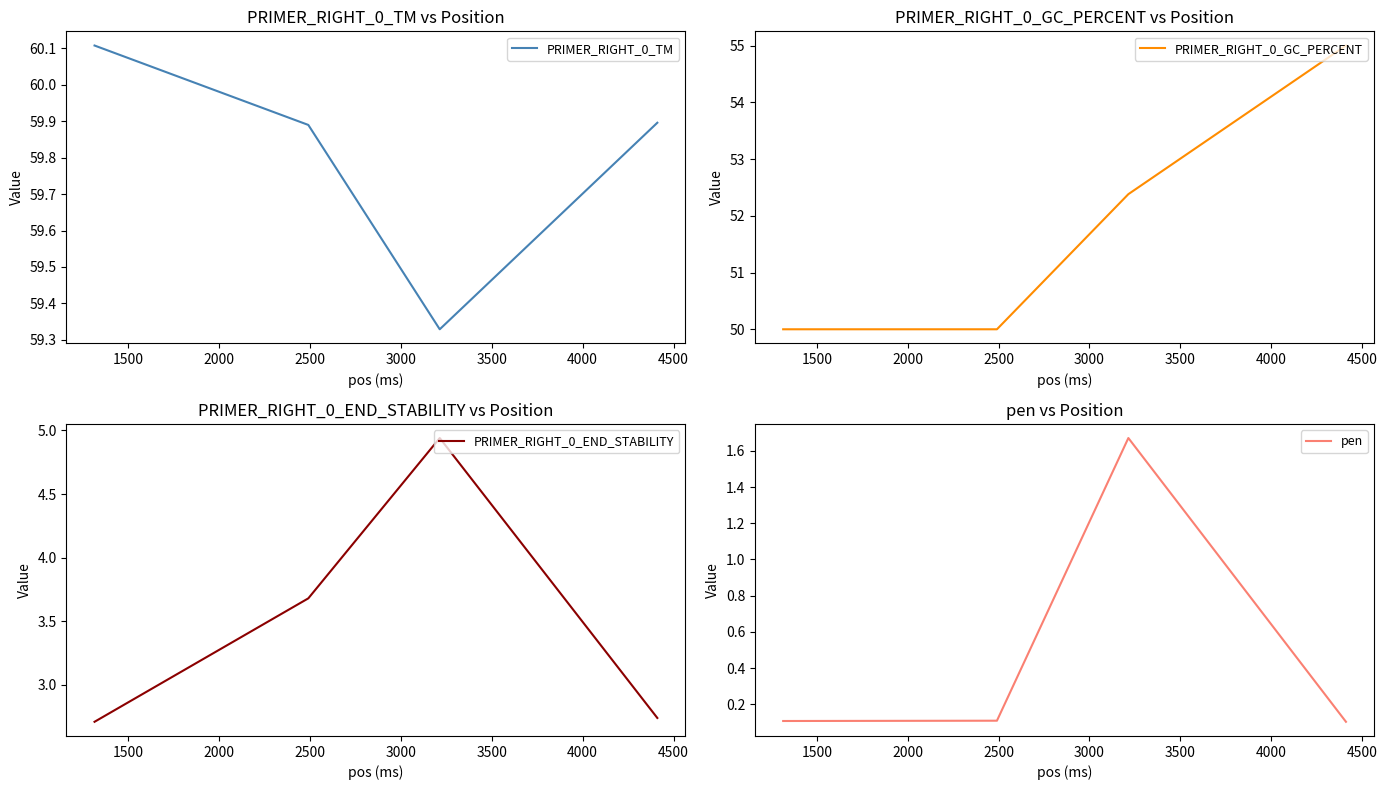

What is the average value of the pen series?

0.5